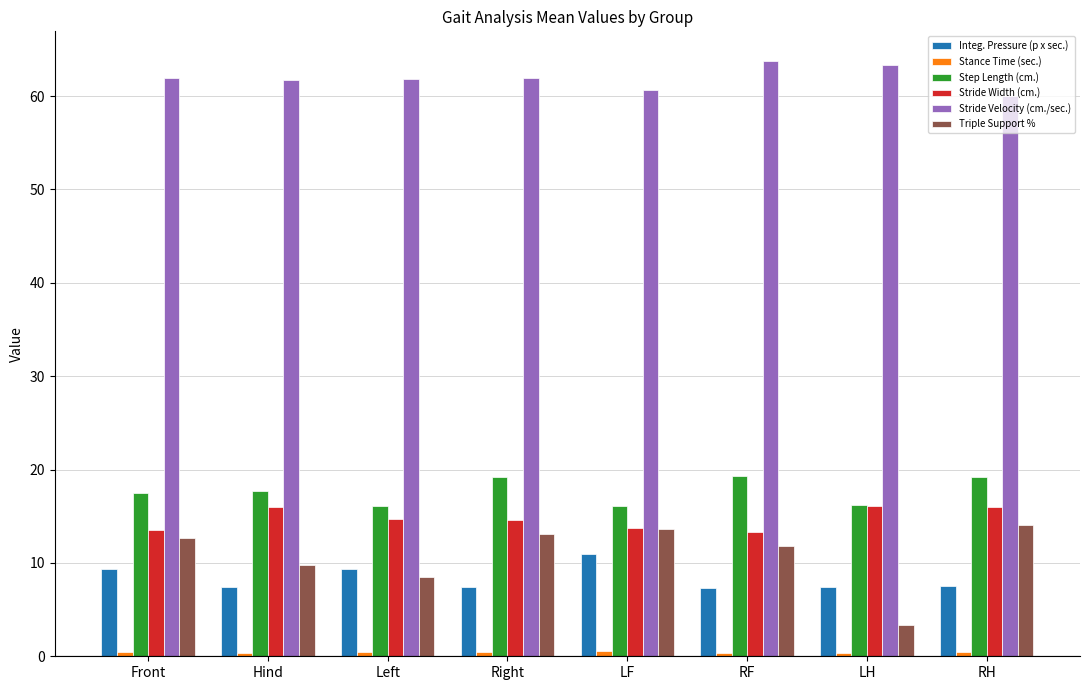

The Stride Width (cm.) series shows 14.7 at Left. True or false?

True